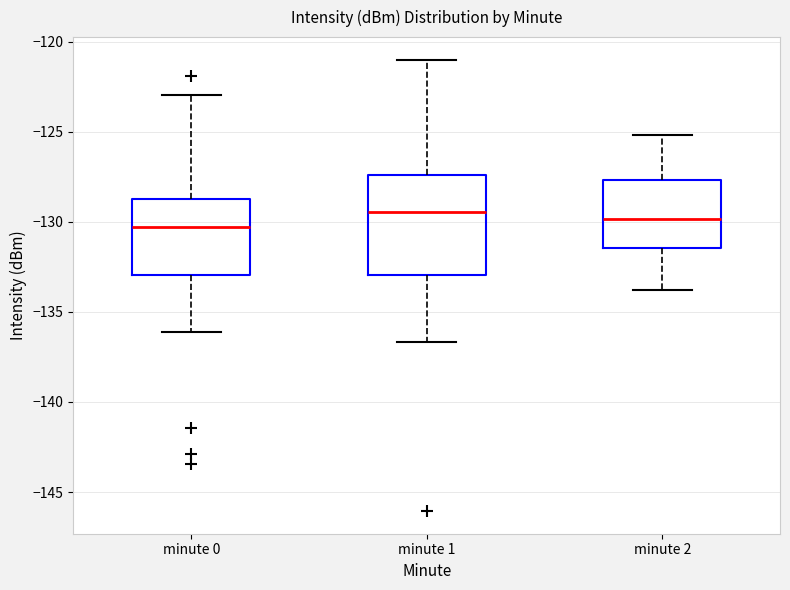

Reading left to right, transcribe this box plot: for each box, give where its median line is, the range the box spans, and where its two whiskers end, as read against the y-axis. The values are not printed on the chart, so give them approximately, as read against the axis.

minute 0: median -130.5, box -133.0 to -128.5, whiskers -136.0 to -123.0
minute 1: median -129.5, box -133.0 to -127.5, whiskers -136.5 to -121.0
minute 2: median -130.0, box -131.5 to -127.5, whiskers -134.0 to -125.0